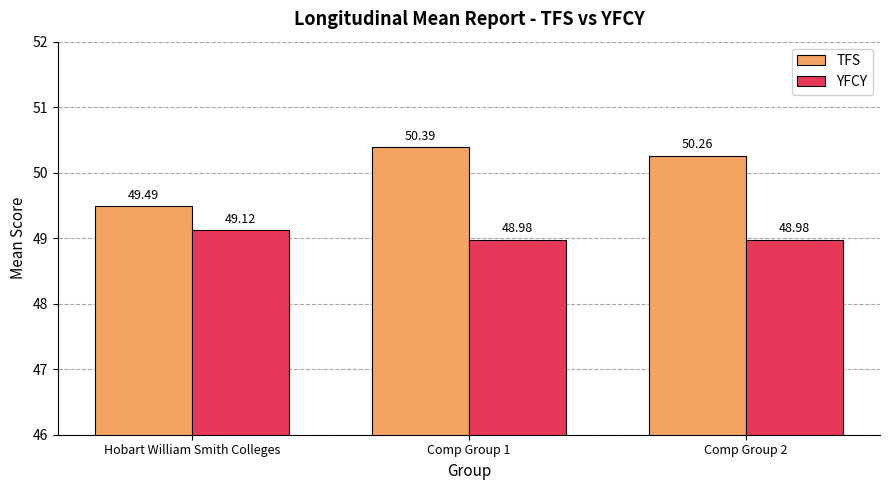

Which category has the highest value across all series?

Comp Group 1